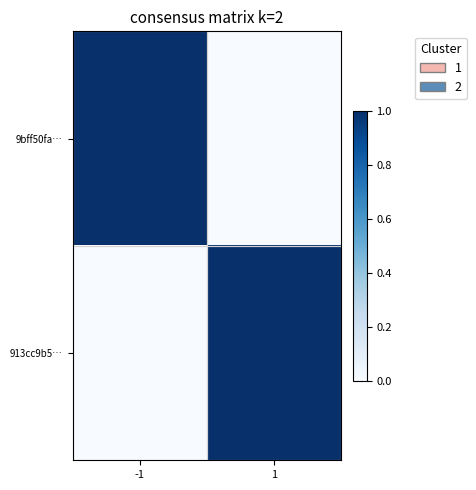

What is the total value across all series at 1?

1